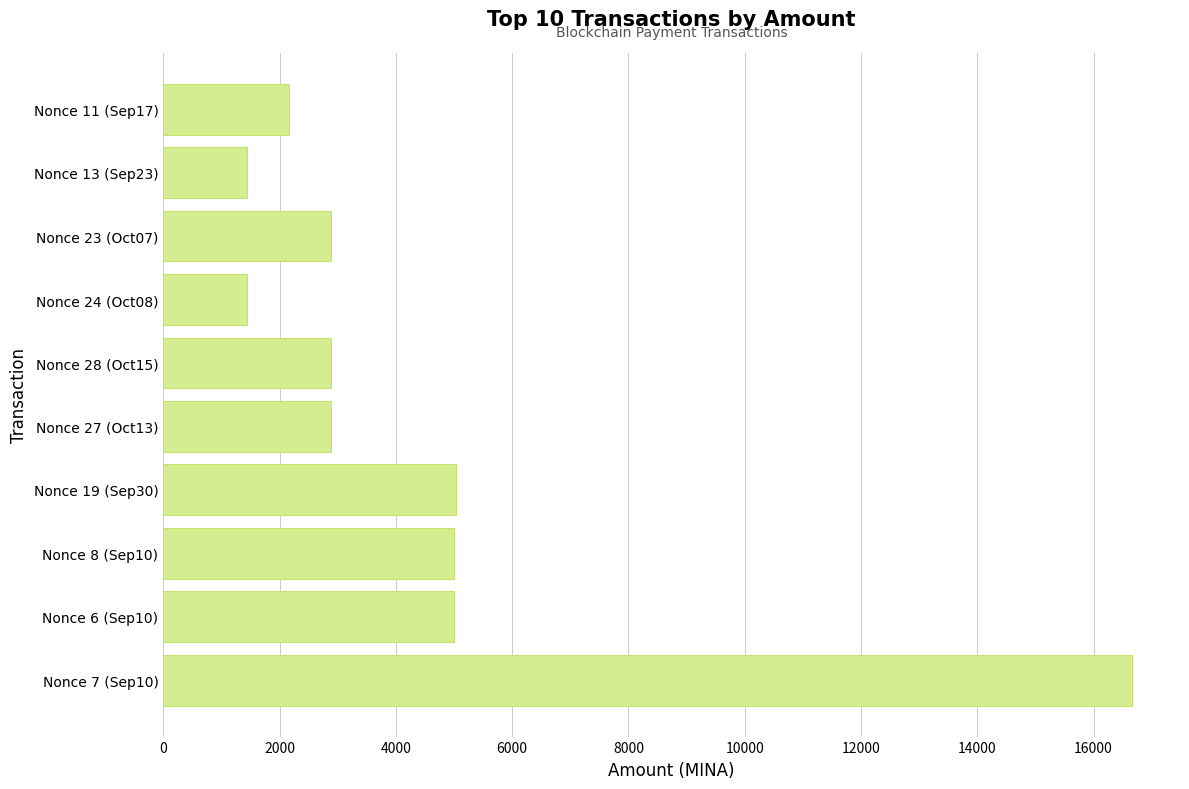

What is the ratio of the value at Nonce 7 (Sep10) to the value at Nonce 27 (Oct13)?

5.8